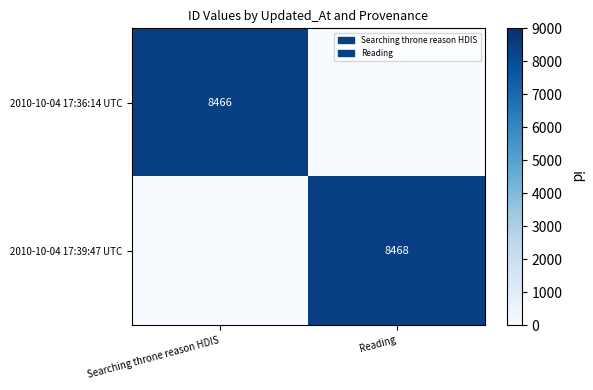

Is it true that 2010-10-04 17:39:47 UTC equals 5184 at Reading?

False